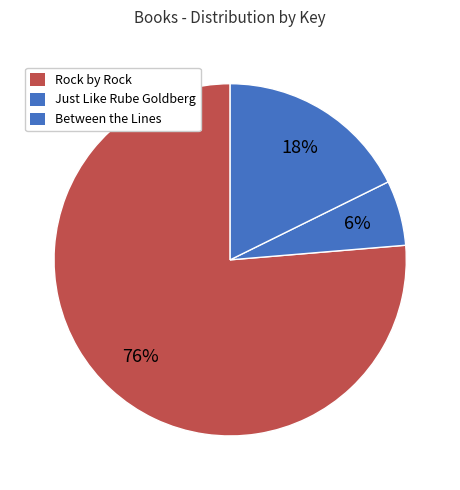

How many slices are in this pie chart?

3